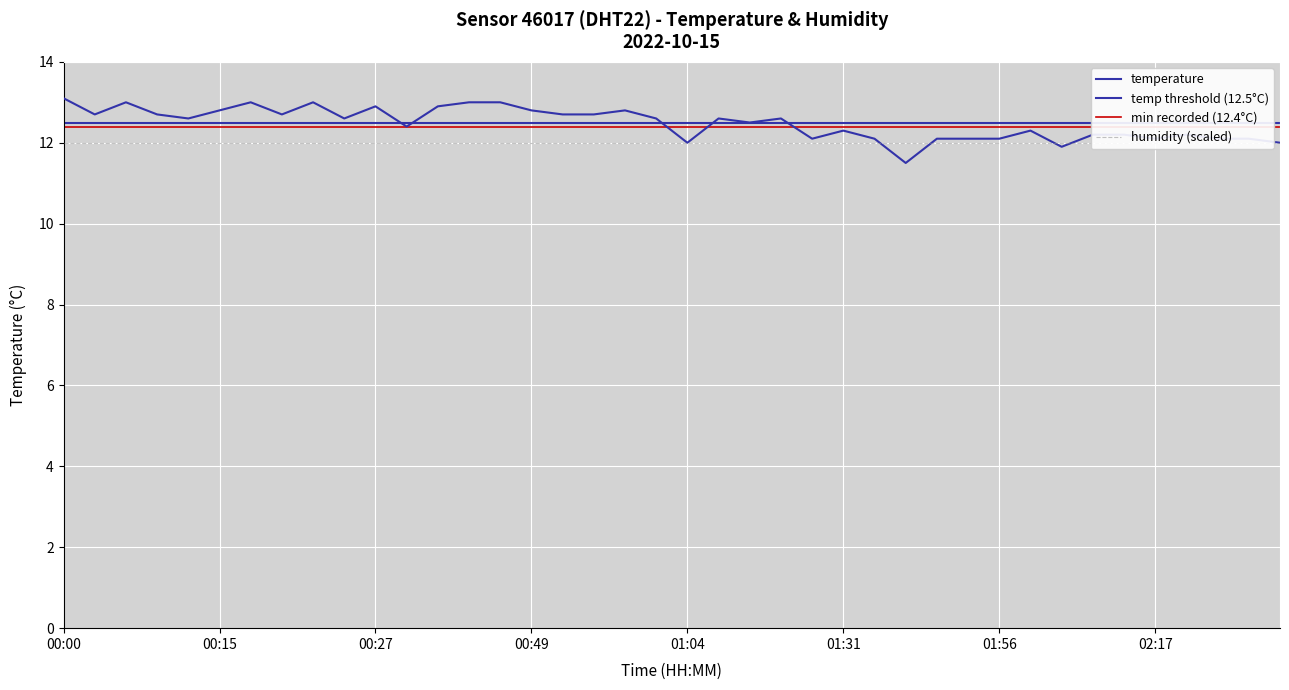

What is the label of the 32nd point from the left?

01:59